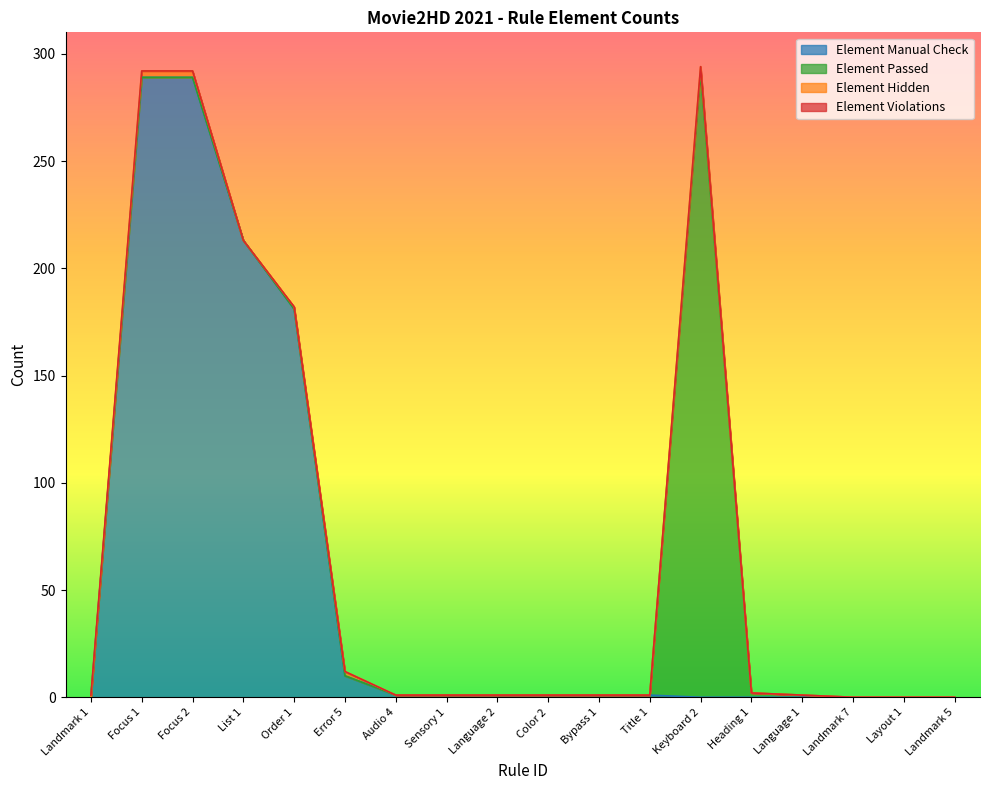

What is the spread (max minus min) of values at Error 5?

10